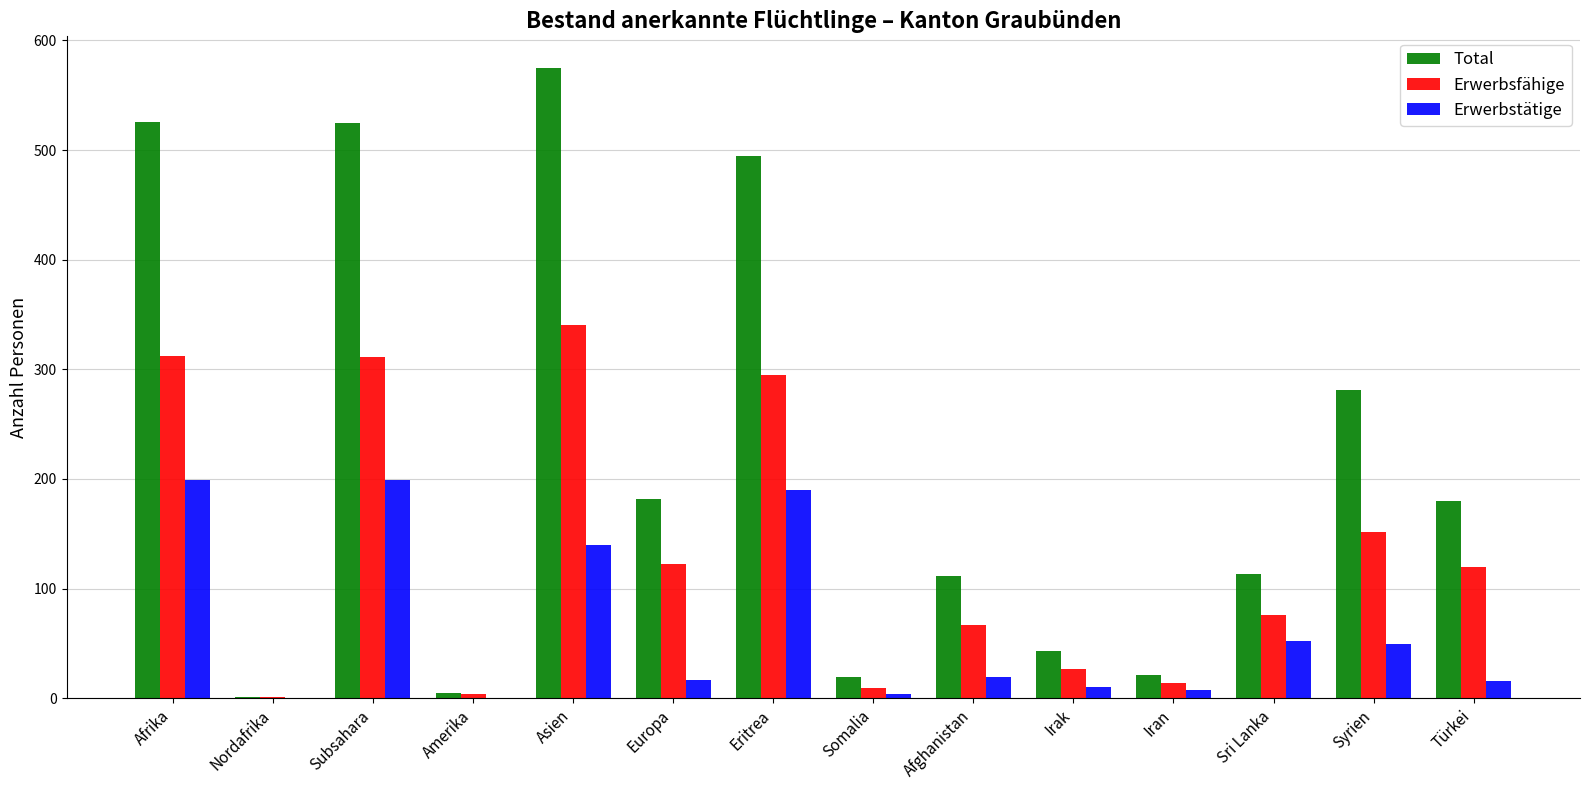

How many groups of bars are there?

14